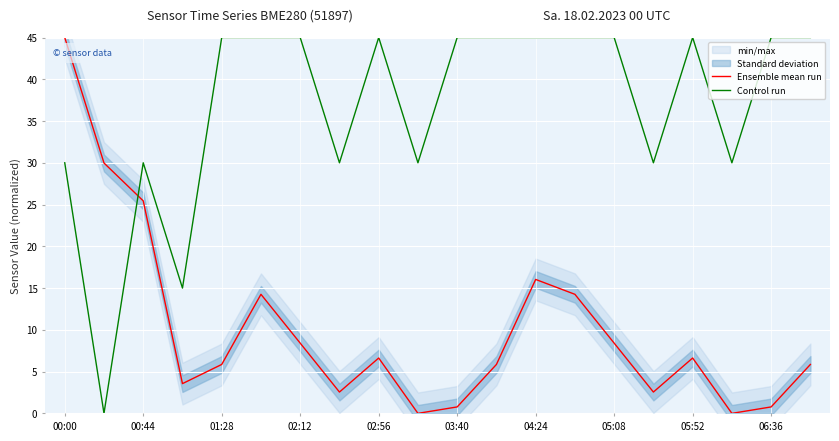

Which series ends up on top after the final intersection of Ensemble mean run and Control run?

Control run